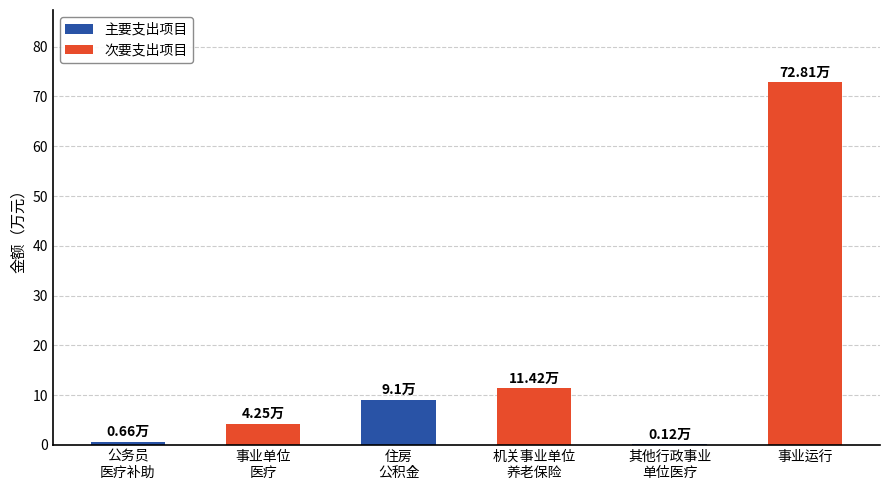

Which category has the highest value across all series?

事业运行